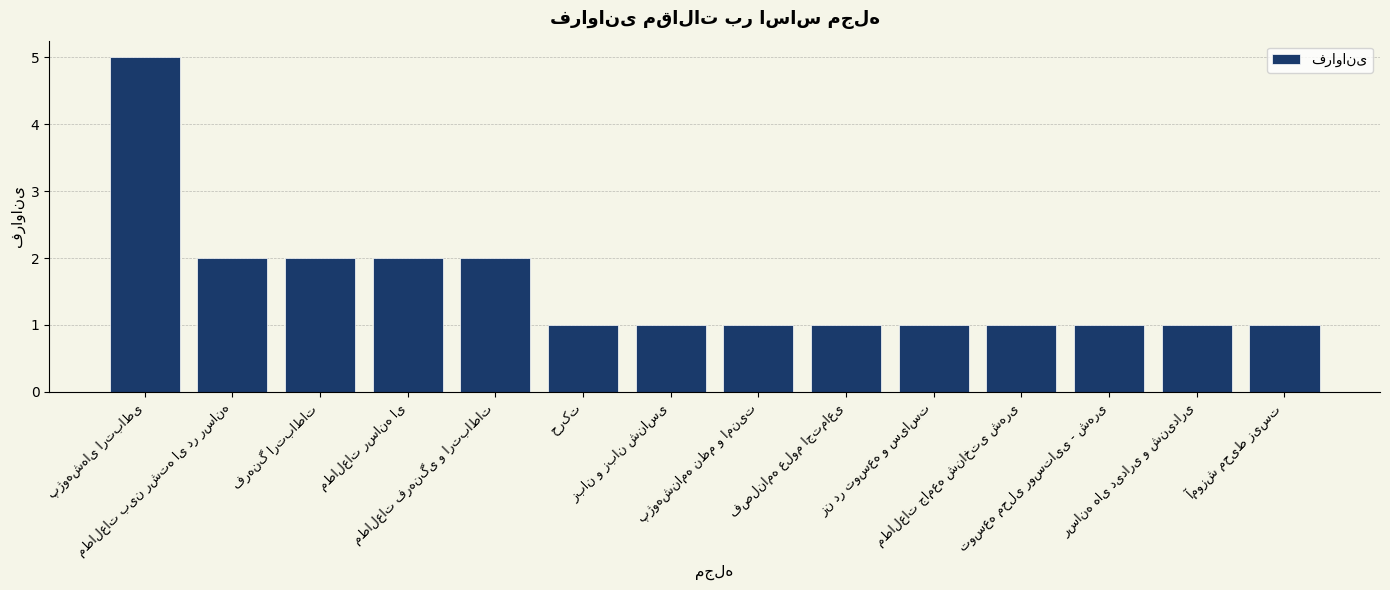

What is the maximum value shown in the chart?

5